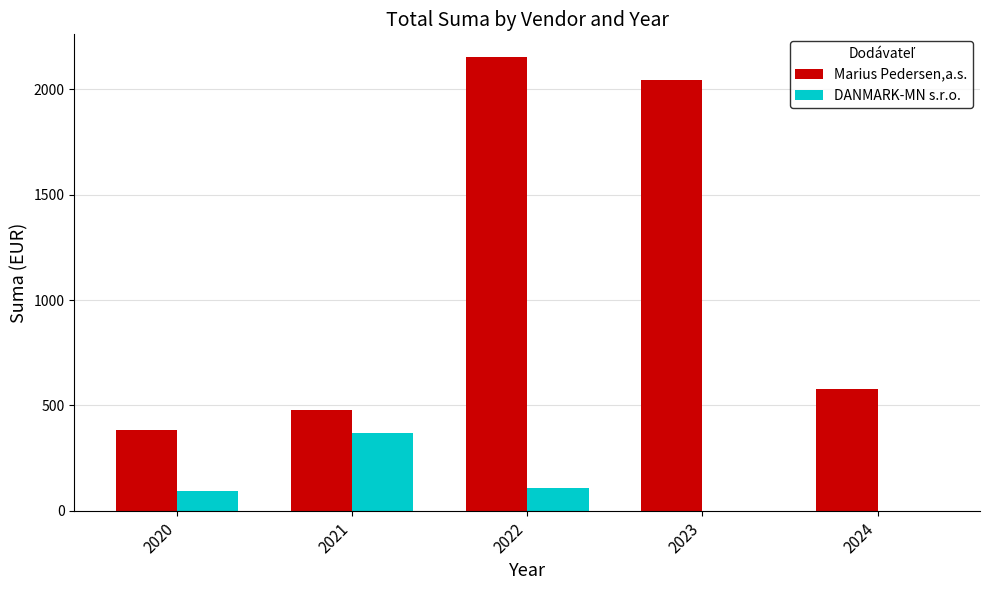

Which series has the largest total across all categories?

Marius Pedersen,a.s.